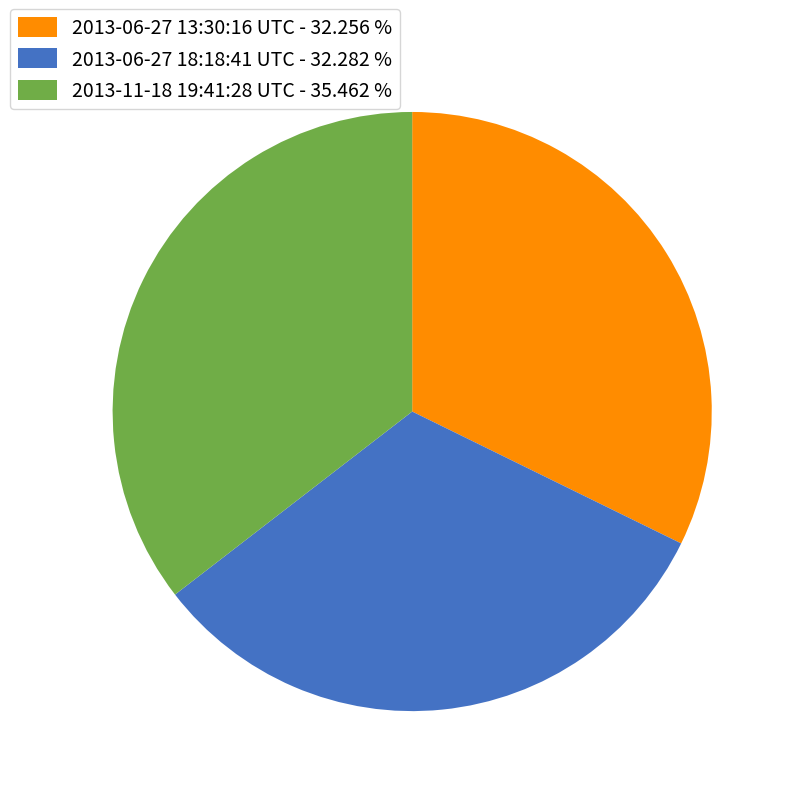

Combined, do 2013-06-27 18:18:41 UTC - 32.282 % and 2013-06-27 13:30:16 UTC - 32.256 % account for over 50%?

Yes